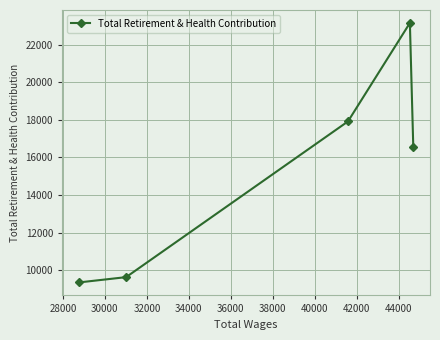

What is the average value?

15327